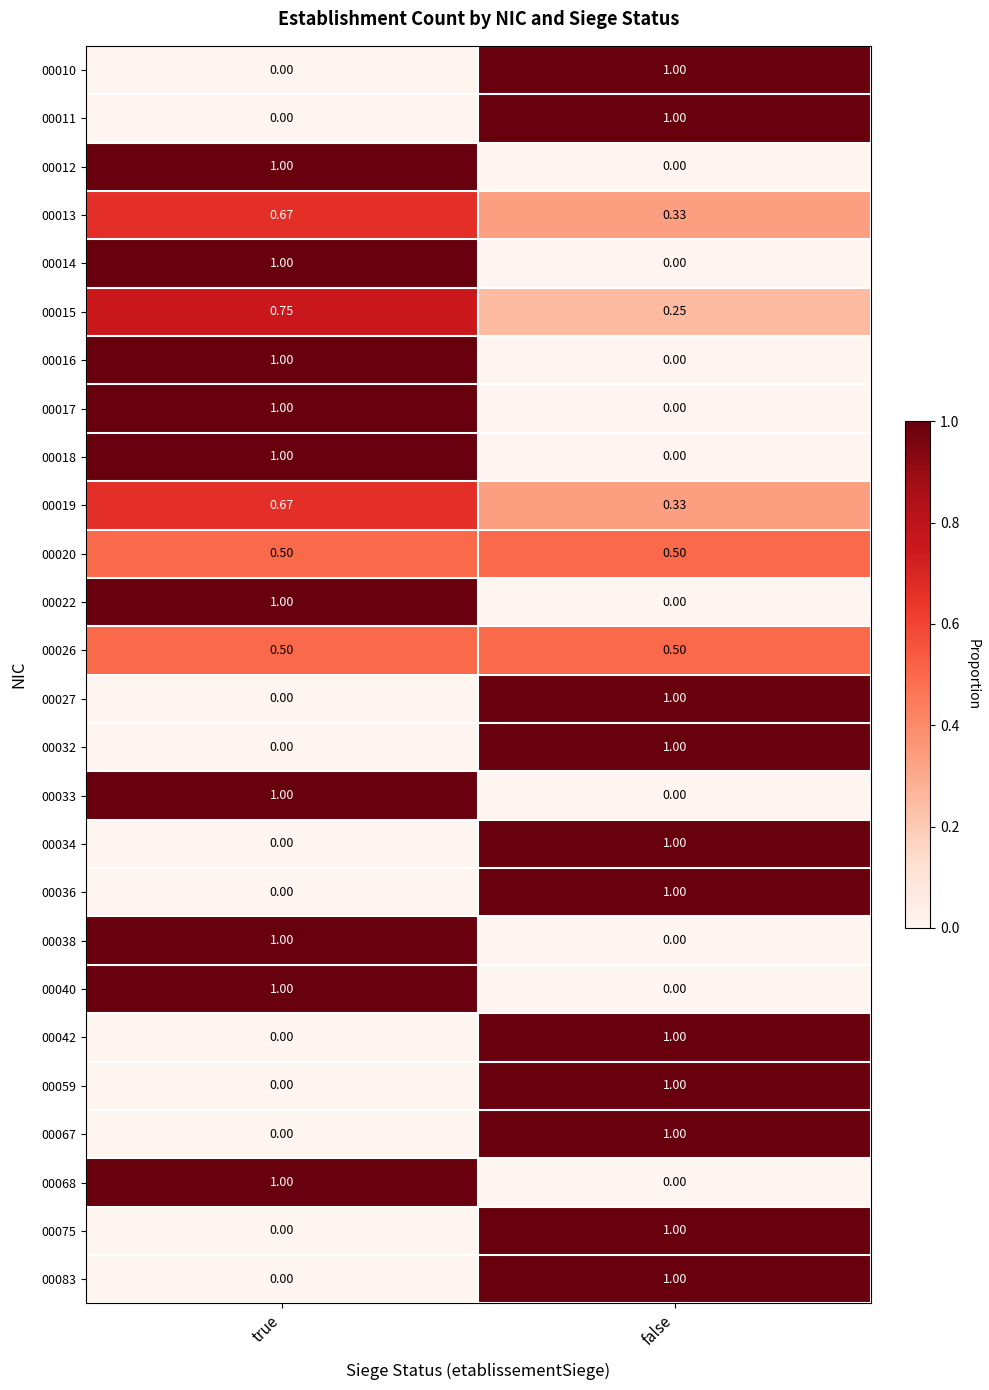

Rank the categories by 00012 value from lowest to highest.

false, true